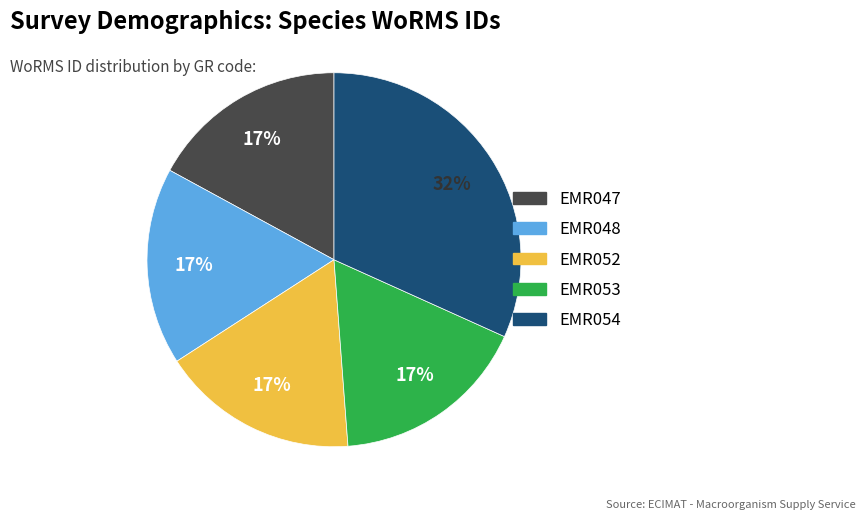

Do EMR047 and EMR054 together represent more than half of the pie?

No